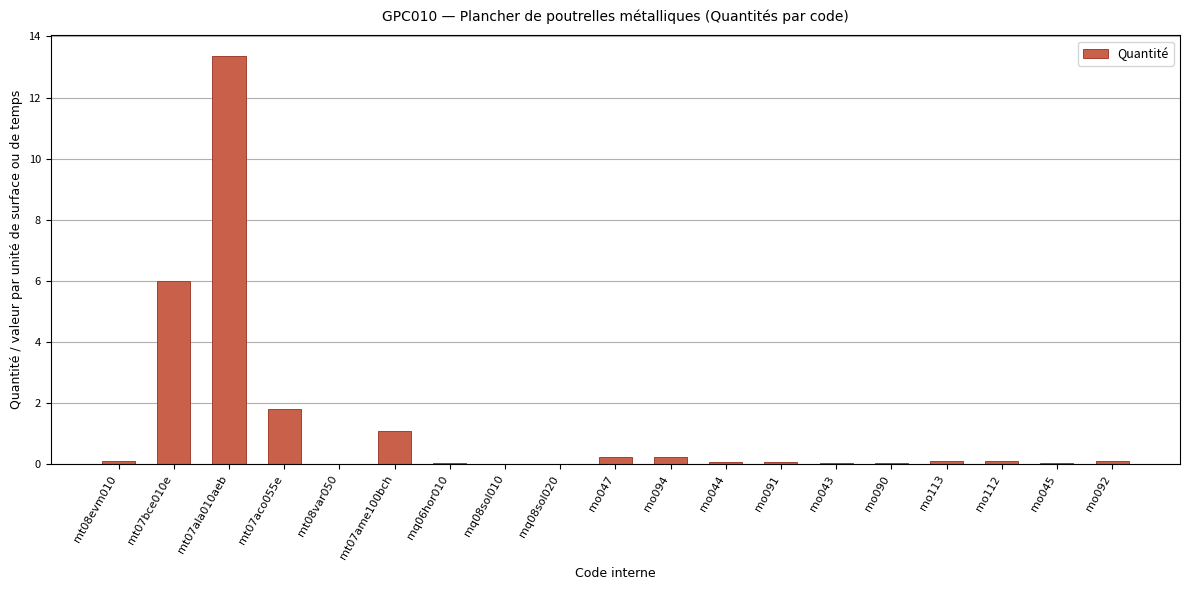

At which category does the chart reach its peak across all series?

mt07ala010aeb